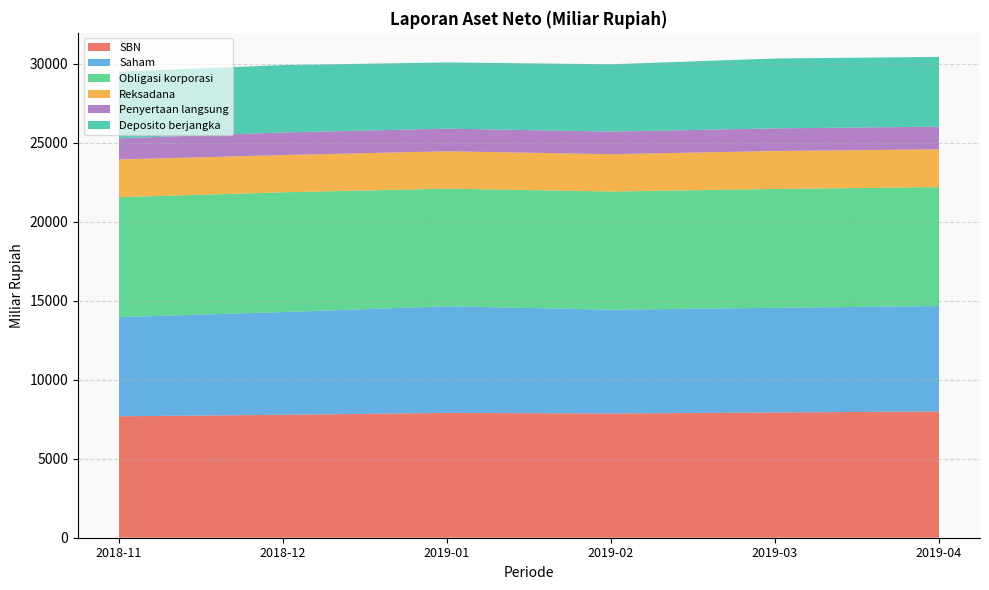

Reading left to right, list all the values displayed in this chart.

SBN: 2018-11=7684.4	2018-12=7778.4	2019-01=7899.2	2019-02=7859.4	2019-03=7927.5	2019-04=7987.7
Saham: 2018-11=6272.7	2018-12=6501.9	2019-01=6746.8	2019-02=6569.5	2019-03=6620.9	2019-04=6671.4
Obligasi korporasi: 2018-11=7591.4	2018-12=7575.8	2019-01=7441.5	2019-02=7475.9	2019-03=7519.6	2019-04=7526.8
Reksadana: 2018-11=2386.5	2018-12=2355.6	2019-01=2365.4	2019-02=2362.4	2019-03=2400.7	2019-04=2391.4
Penyertaan langsung: 2018-11=1337.8	2018-12=1432.0	2019-01=1431.6	2019-02=1431.5	2019-03=1432.4	2019-04=1432.6
Deposito berjangka: 2018-11=4219.6	2018-12=4263.9	2019-01=4189.9	2019-02=4258.6	2019-03=4422.0	2019-04=4414.9